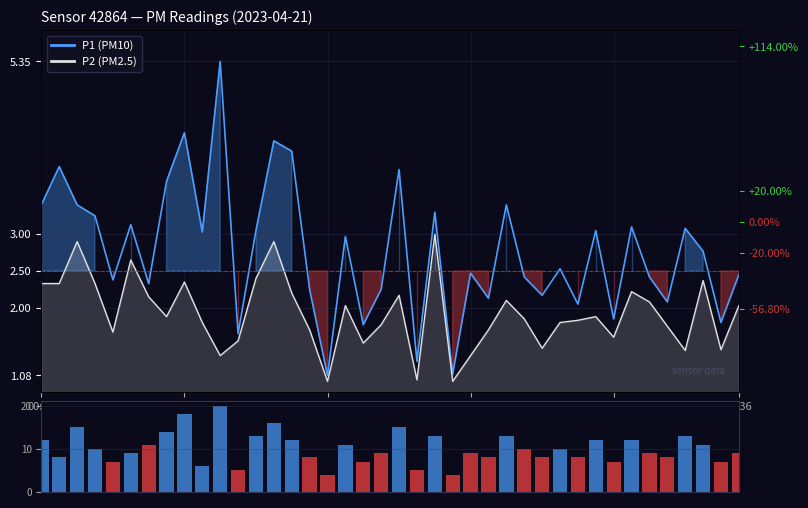

What is the difference between the second highest and second lowest values in the P1 series?

3.3